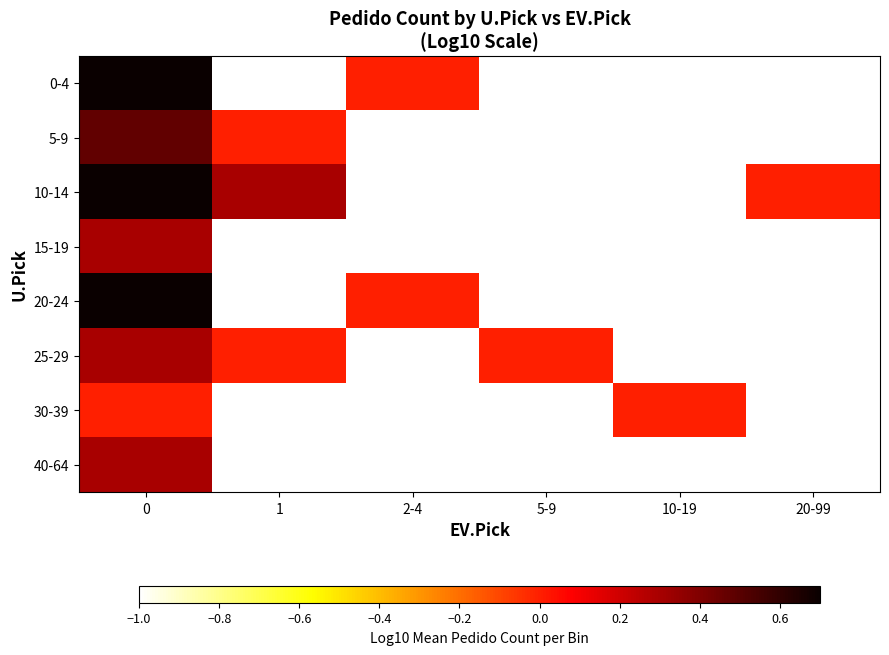

At which label is 20-24 closest to 0?

2-4